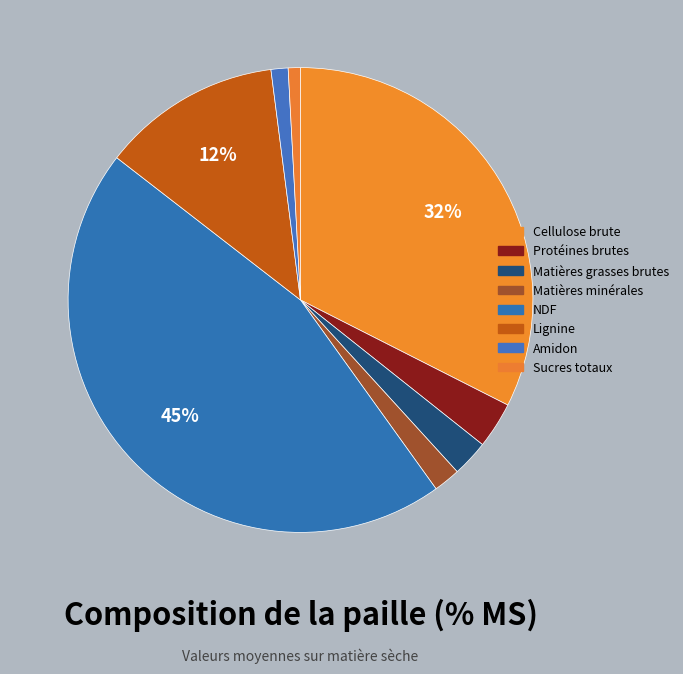

True or false: Sucres totaux accounts for 1% of the total.

True